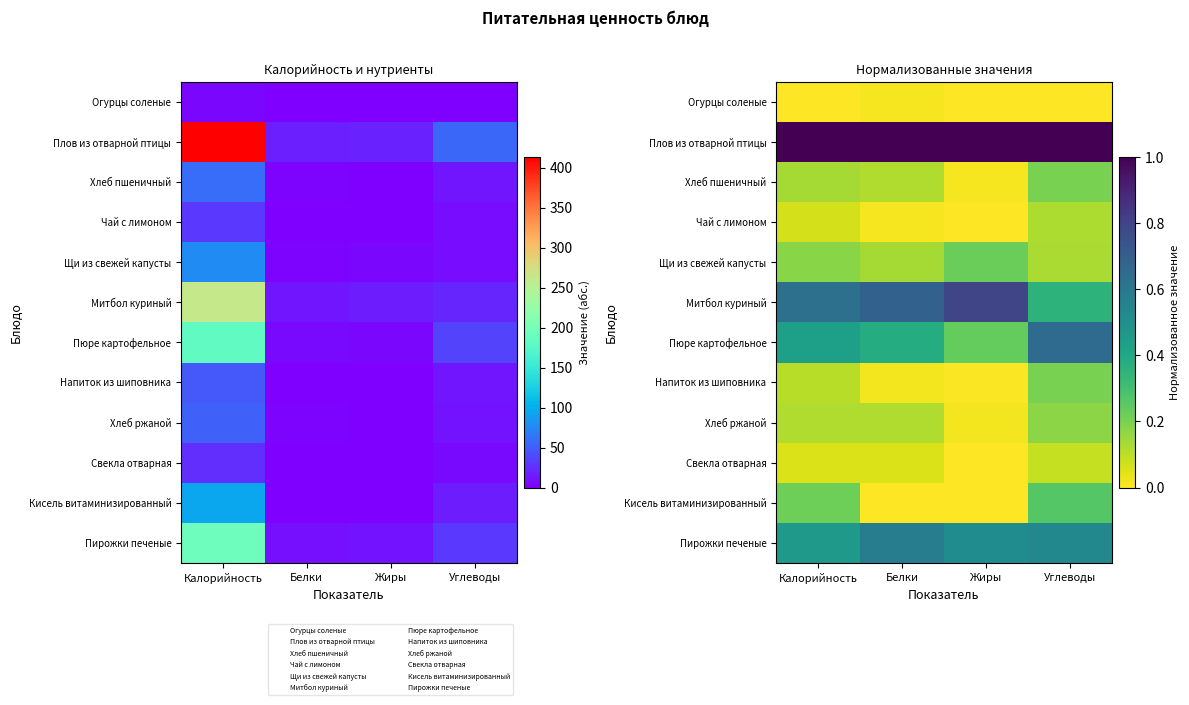

Which series changed the most between Жиры and Углеводы?

Митбол куриный